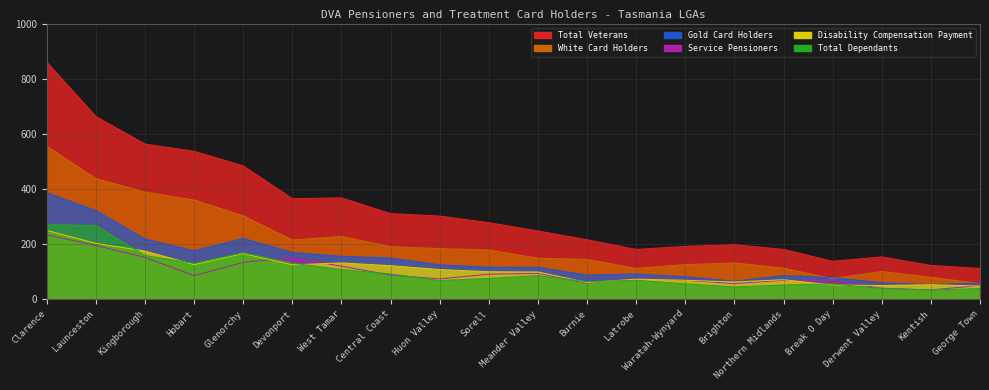

What is the difference between the maximum and minimum values in the White Card Holders series?

498